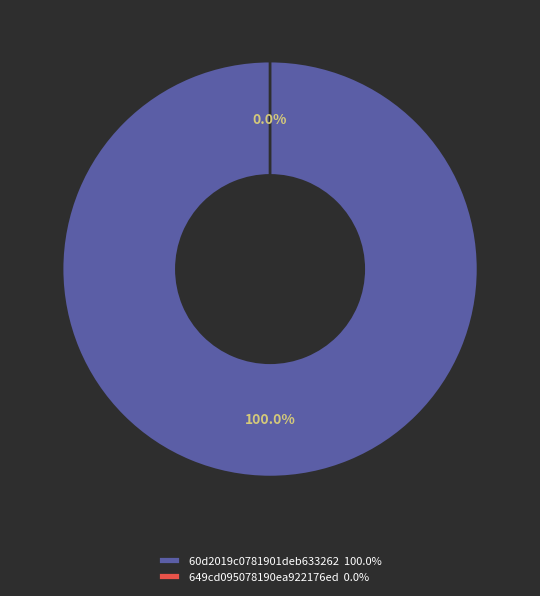

Which has a higher value, 649cd095078190ea922176ed or 60d2019c0781901deb633262?

60d2019c0781901deb633262